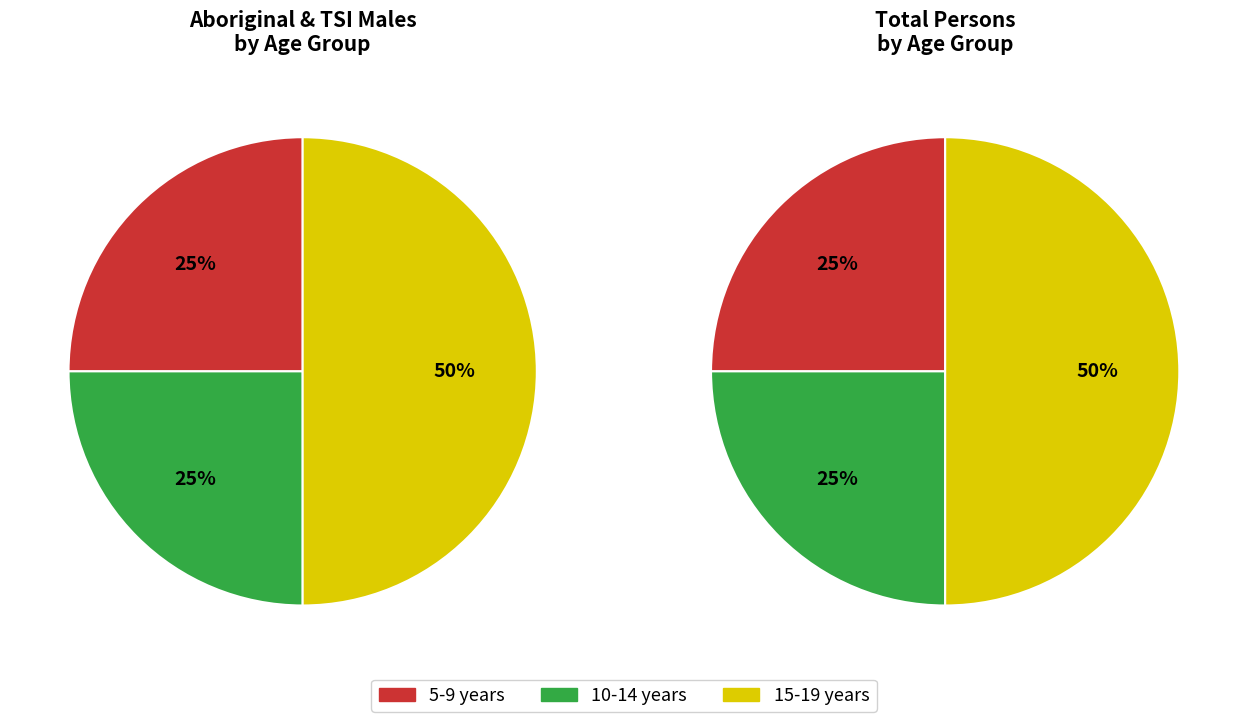

Which slice is the largest?

15-19 years